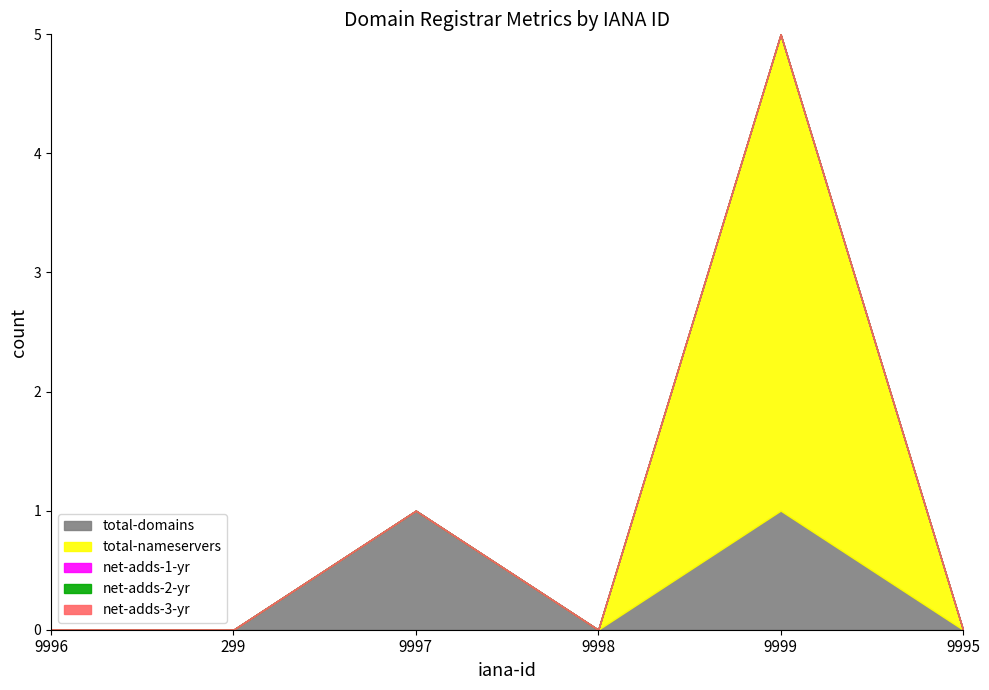

Which label corresponds to the smallest value in the chart?

9996